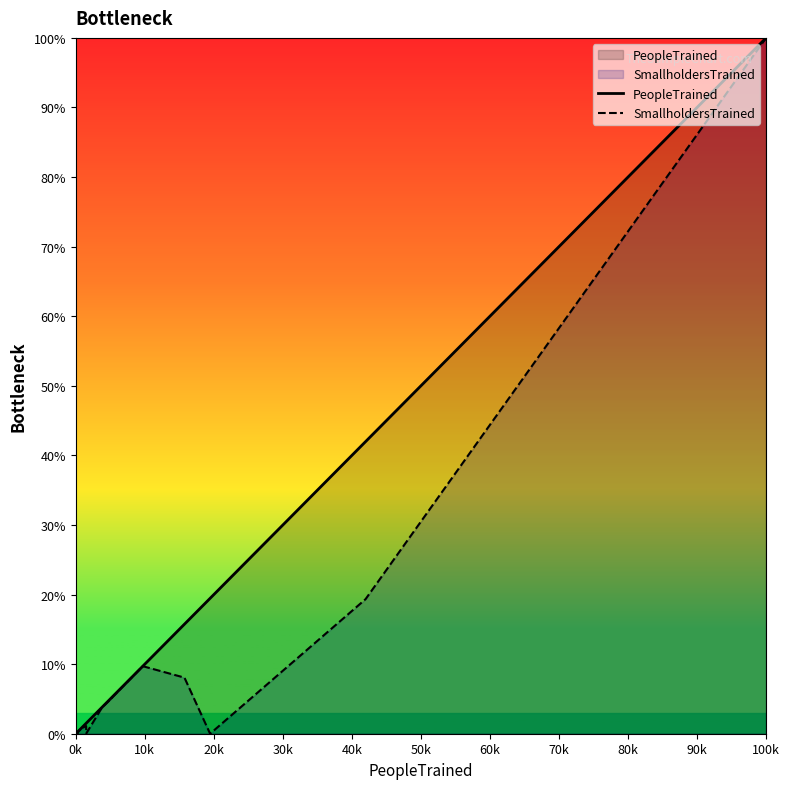

How many lines are shown in the chart?

2